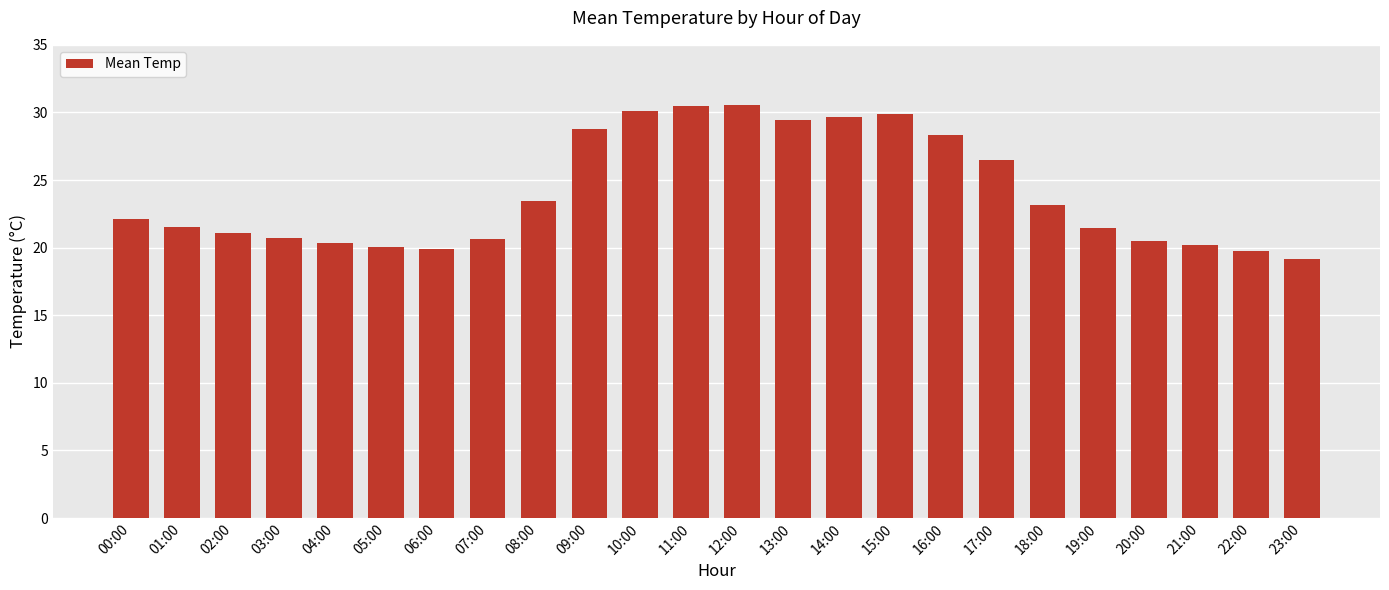

Which label corresponds to the smallest value in the chart?

23:00